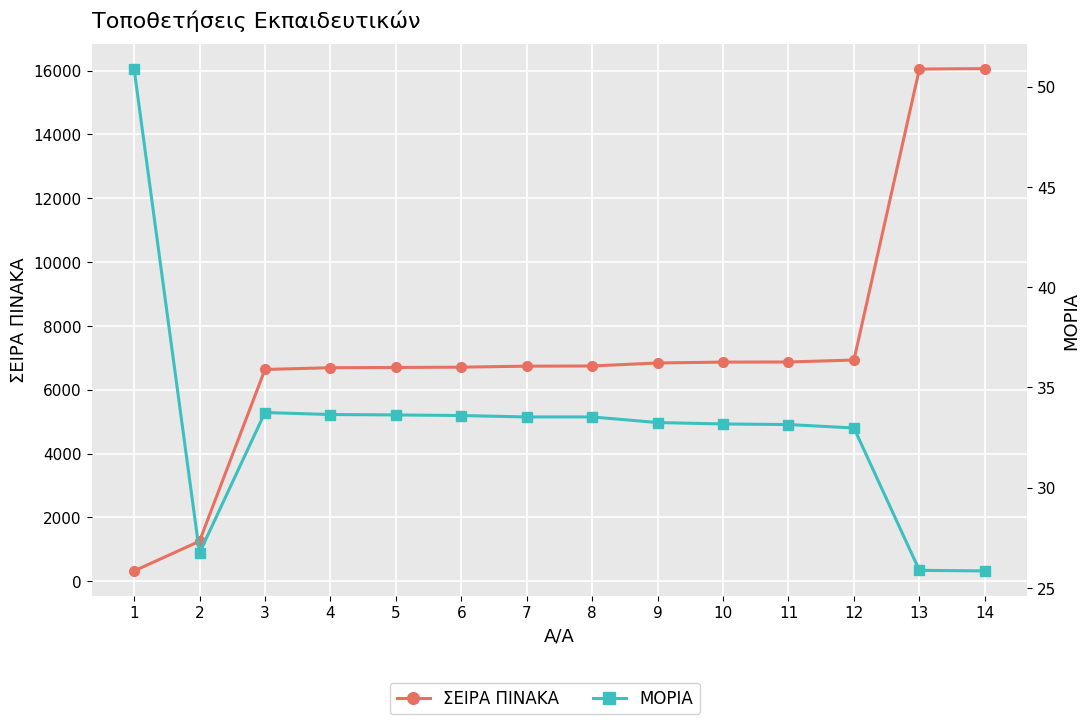

How many values in the ΜΟΡΙΑ series exceed 33?

10